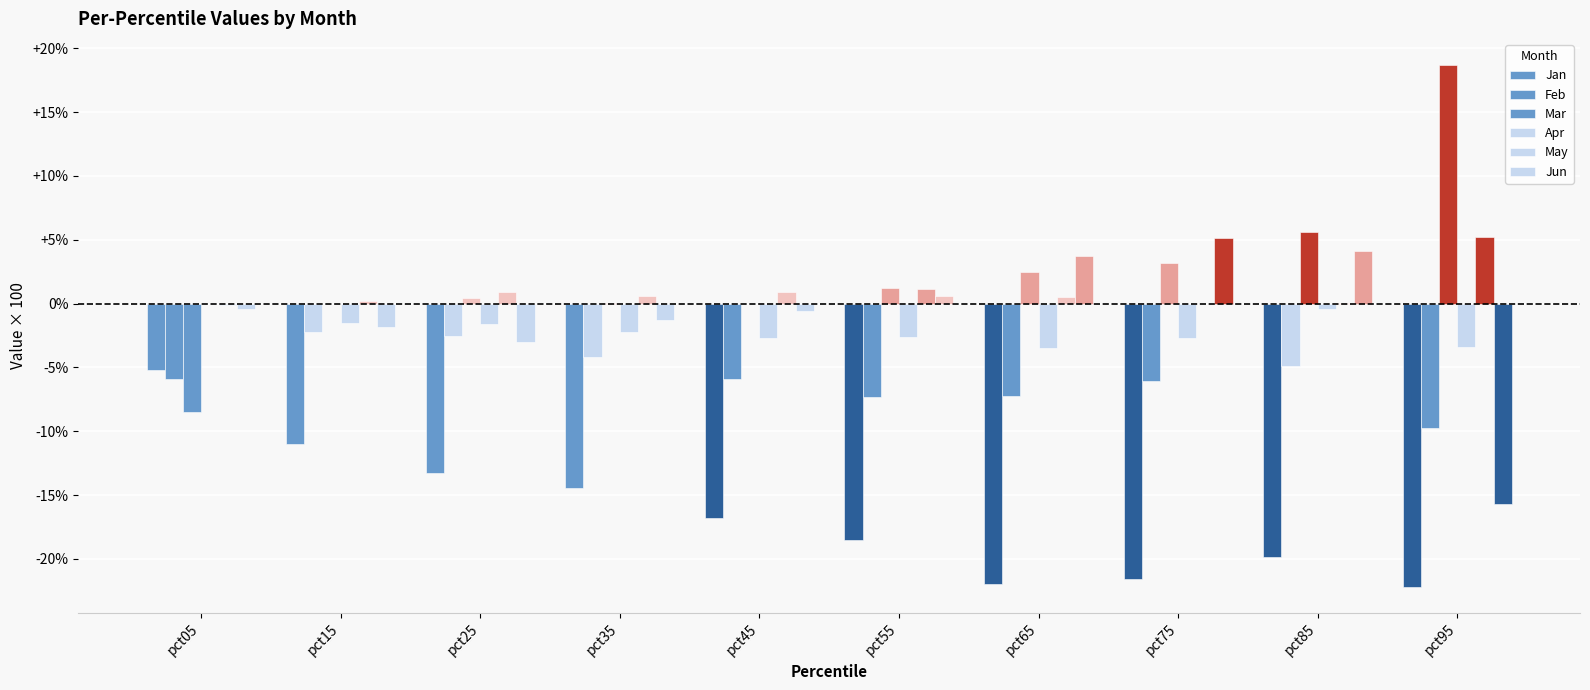

Reading right to left, extract all data points from this chart.

Jan: -22.2	-19.8	-21.6	-21.9	-18.5	-16.8	-14.5	-13.3	-11.0	-5.2
Feb: -9.8	-4.9	-6.1	-7.2	-7.3	-5.9	-4.2	-2.5	-2.2	-5.9
Mar: 18.7	5.6	3.2	2.5	1.2	-0.1	0.0	0.4	-0.0	-8.5
Apr: -3.4	-0.4	-2.7	-3.5	-2.6	-2.7	-2.2	-1.6	-1.5	-0.0
May: 5.2	0.0	-0.0	0.6	1.2	0.9	0.6	0.9	0.2	-0.1
Jun: -15.7	4.2	5.1	3.7	0.6	-0.6	-1.3	-3.0	-1.9	-0.4